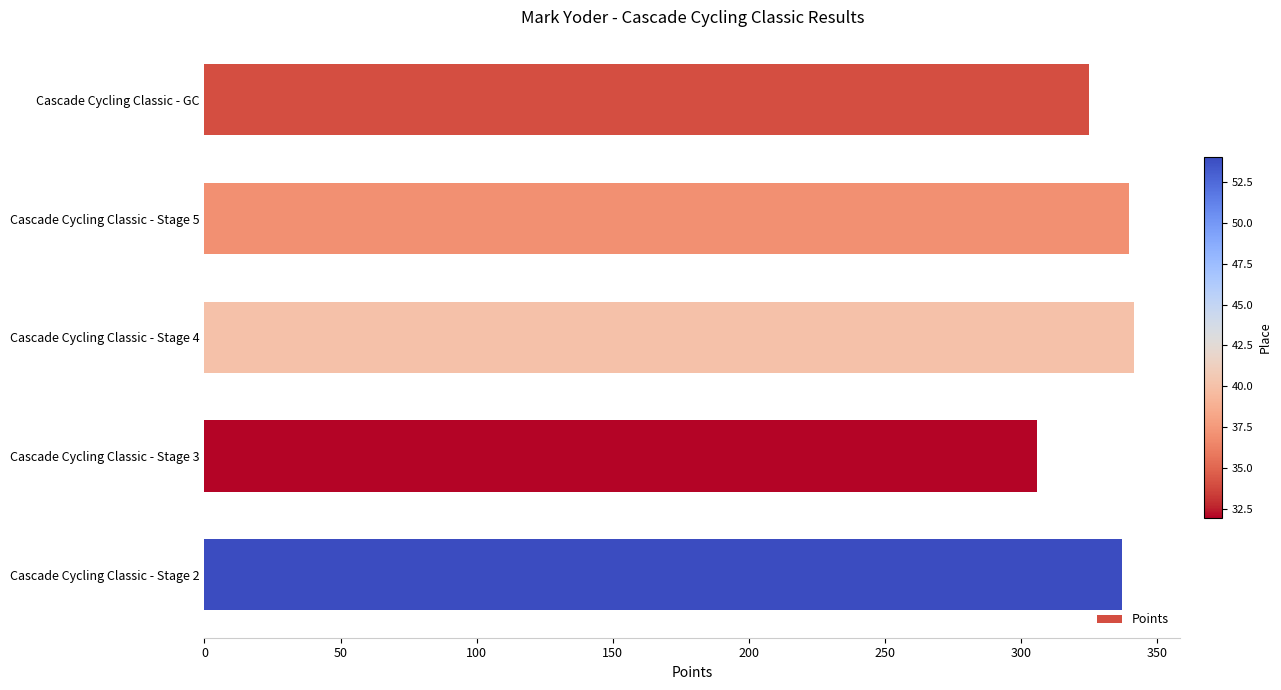

What is the label of the 5th bar from the top?

Cascade Cycling Classic - Stage 2